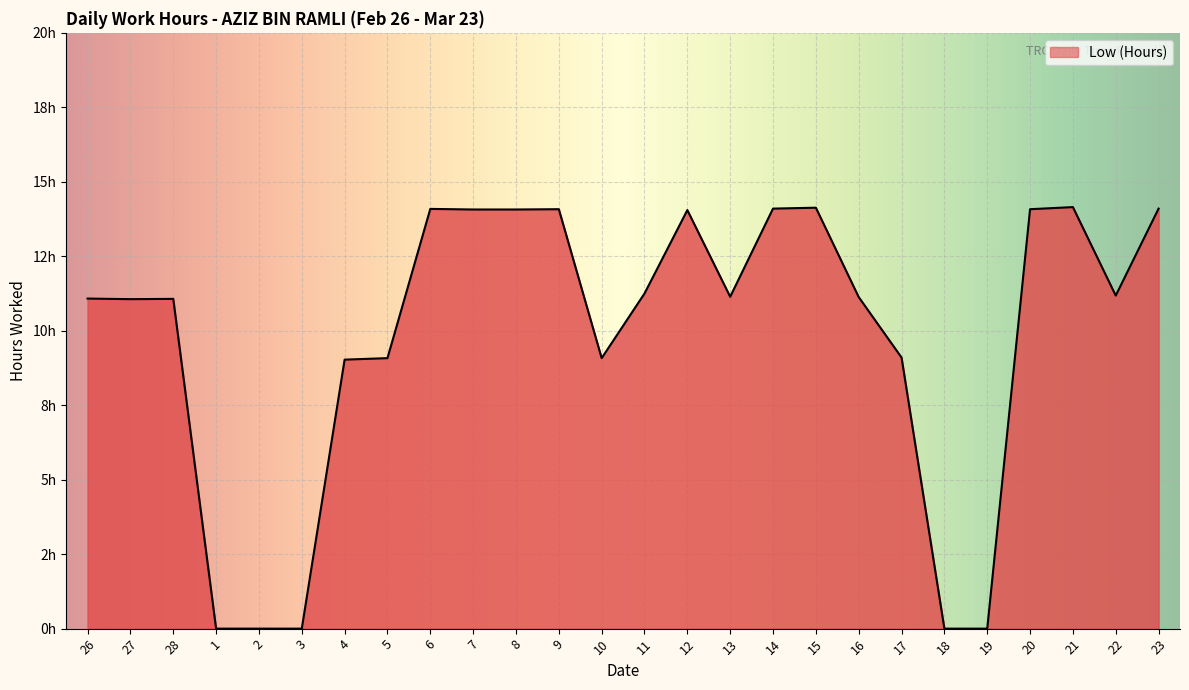

Does the chart display data point markers on the line(s)?

No